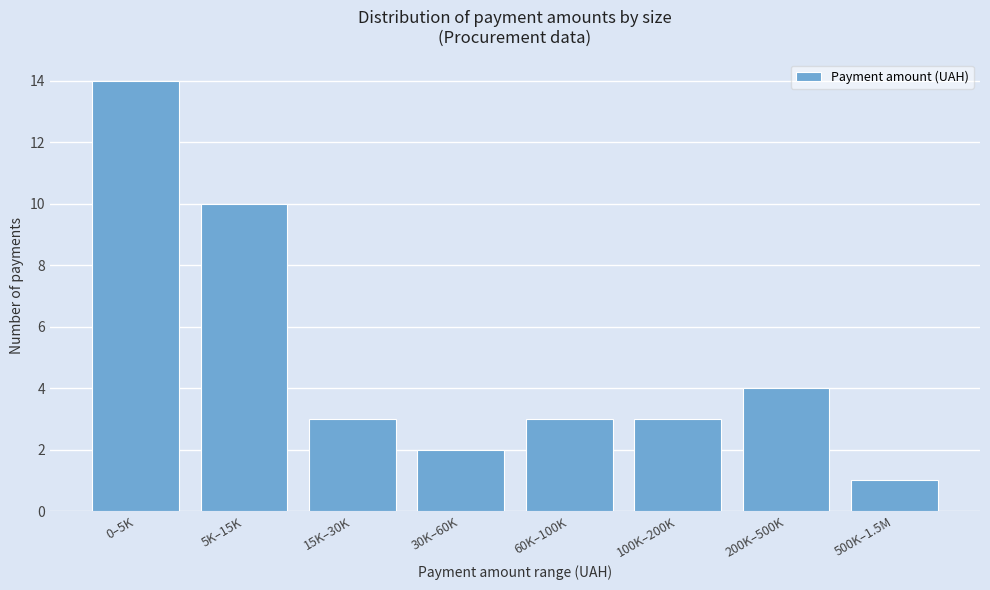

Reading left to right, what are all the values shown in this chart?

0–5K=14	5K–15K=10	15K–30K=3	30K–60K=2	60K–100K=3	100K–200K=3	200K–500K=4	500K–1.5M=1